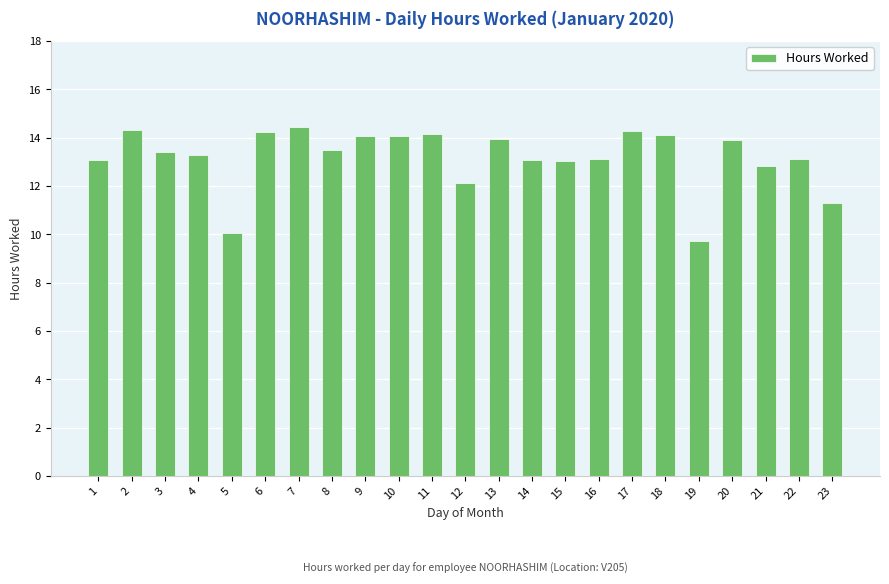

What is the change in value from 10 to 20?

-0.2